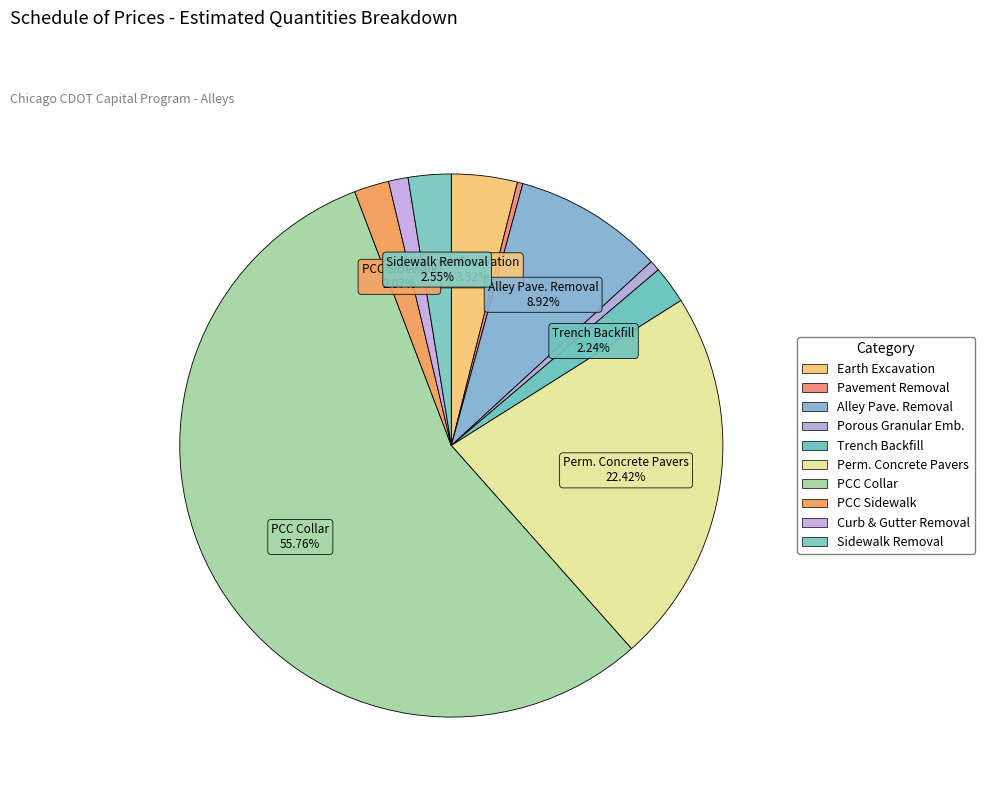

Count the number of slices in the pie.

10